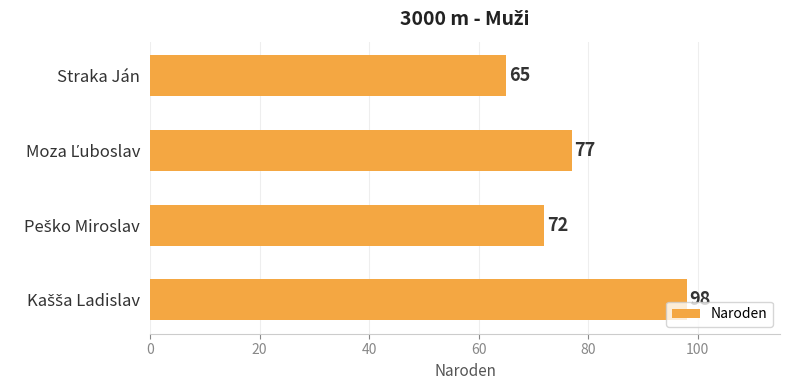

Read the value at Straka Ján, to the nearest 5.

65